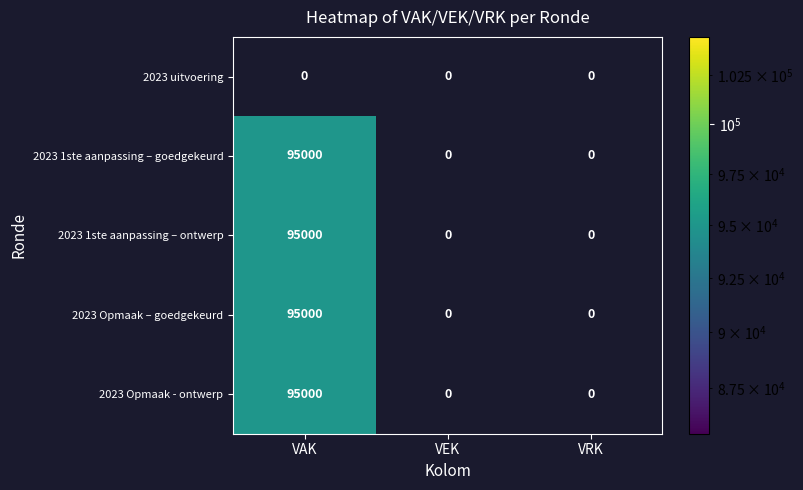

True or false: 2023 Opmaak – goedgekeurd has a value of 149440 at VAK.

False